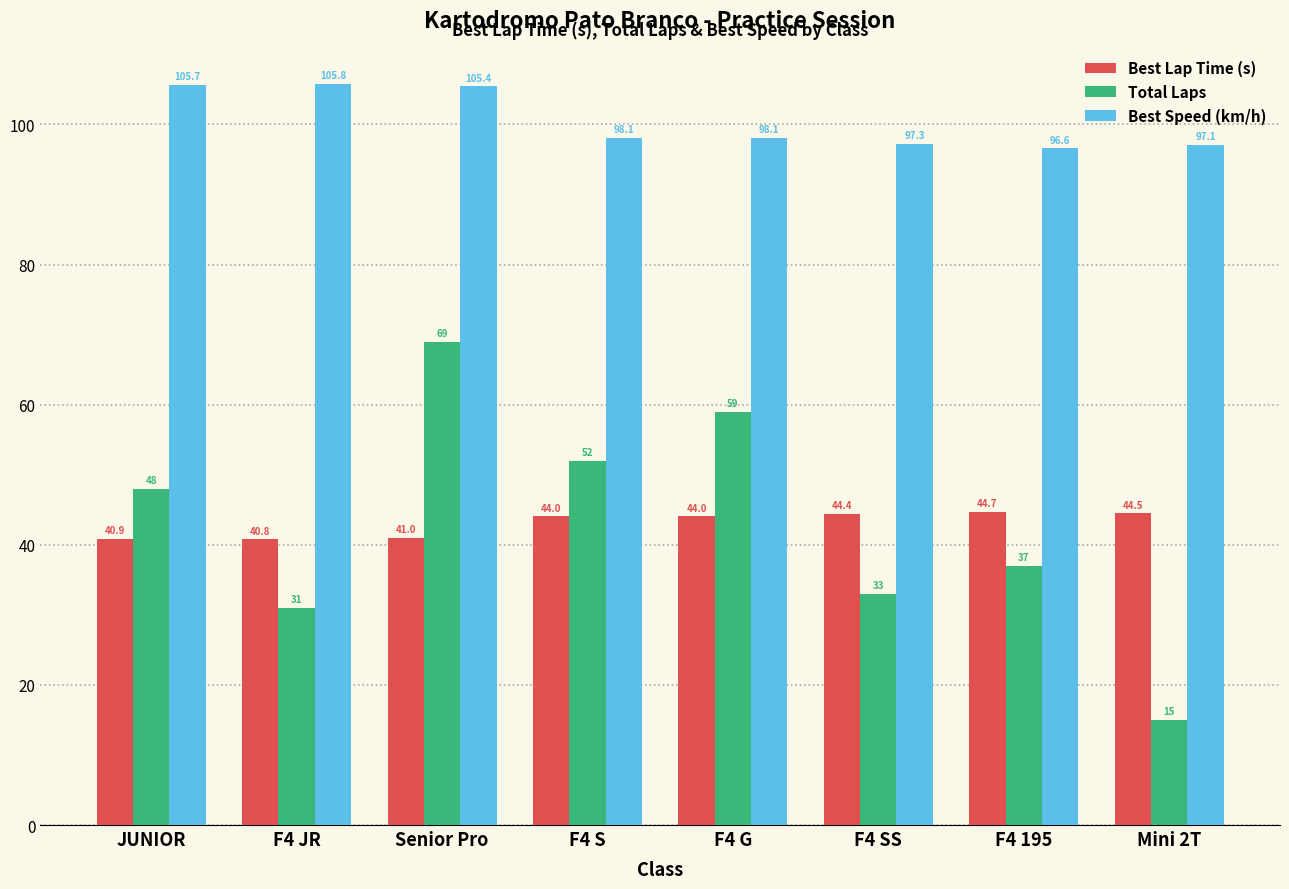

What is the difference between the maximum and minimum values in the Total Laps series?

54.0